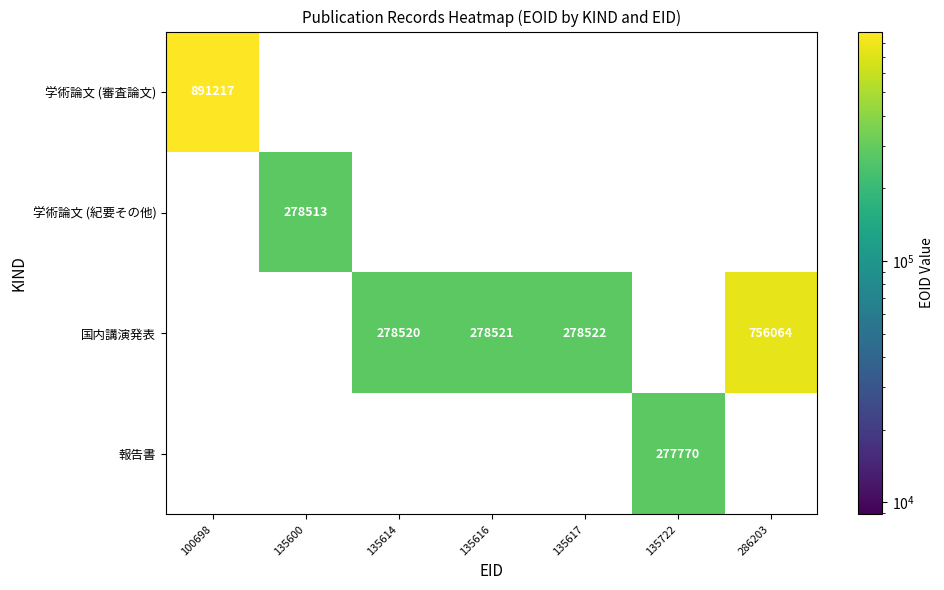

The value of 国内講演発表 at 135617 is 497719. True or false?

False